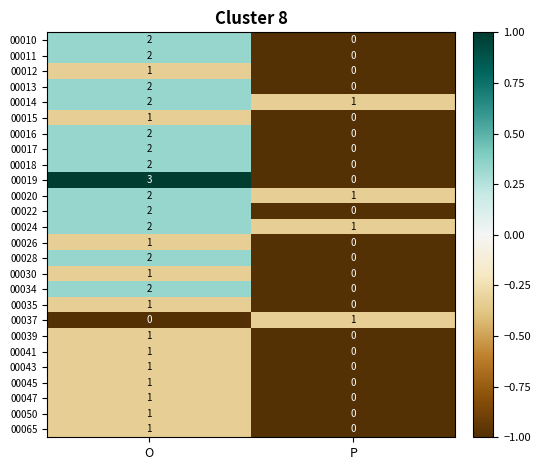

Count the number of data series in this chart.

26